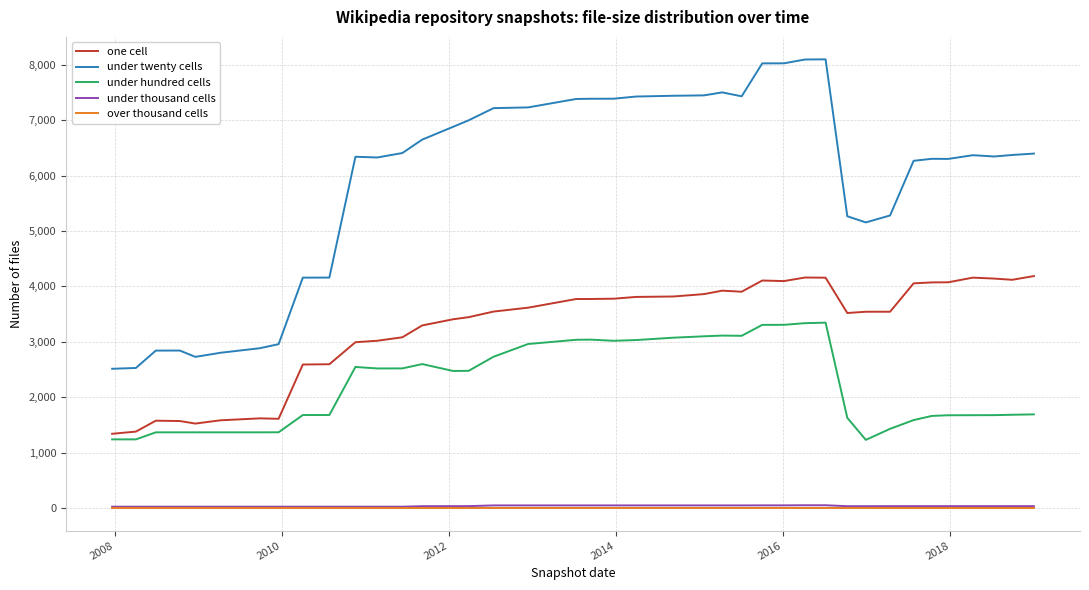

True or false: under thousand cells and under hundred cells cross at least once.

False